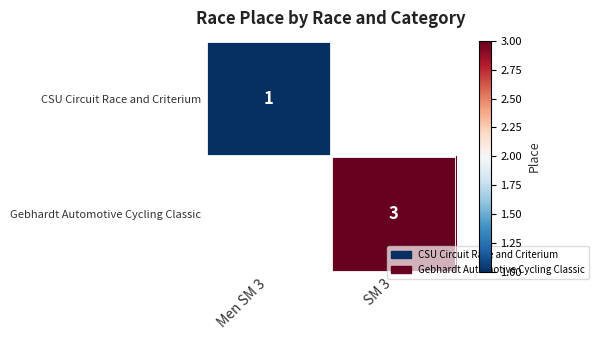

True or false: CSU Circuit Race and Criterium has a value of 1 at Men SM 3.

True